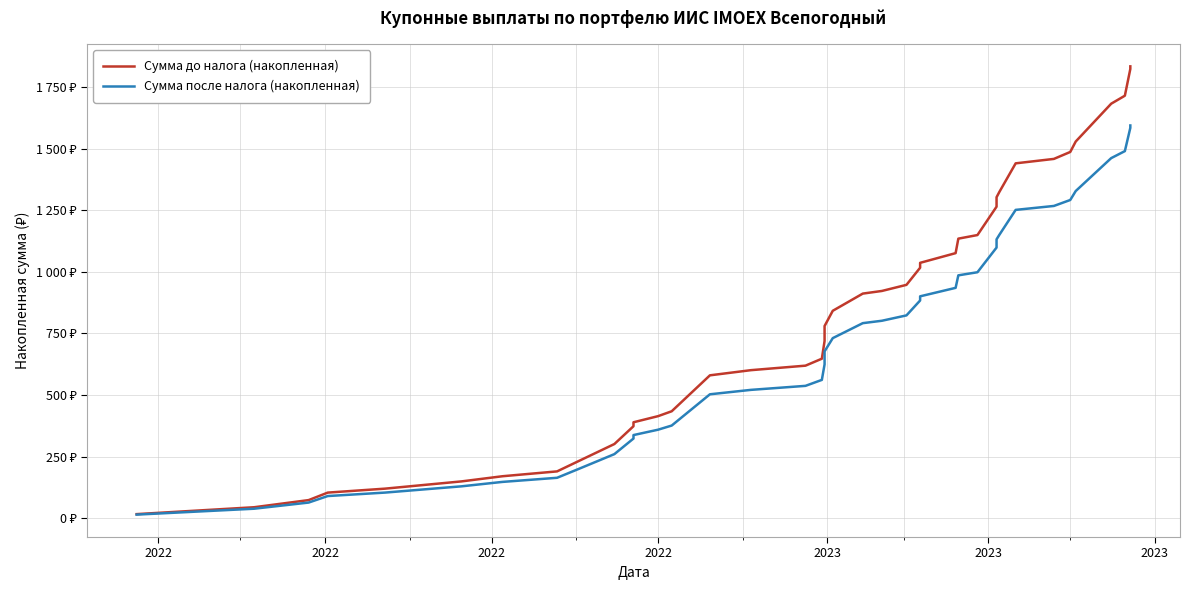

True or false: Сумма до налога (накопленная) and Сумма после налога (накопленная) intersect in this chart.

False